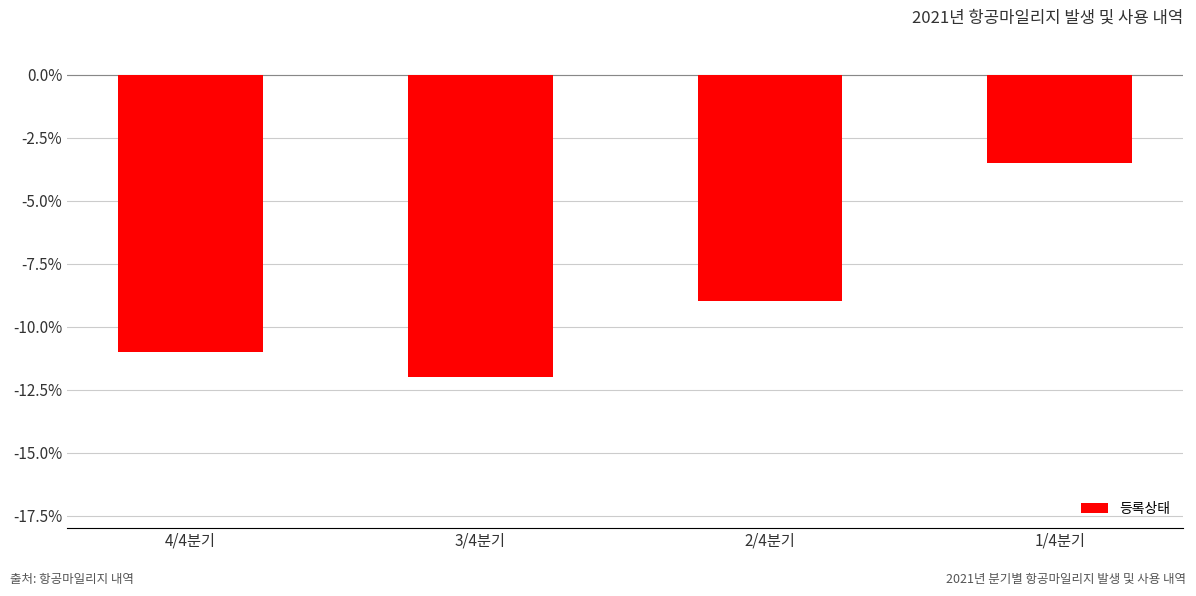

Reading left to right, extract all data points from this chart.

4/4분기=-11.0	3/4분기=-12.0	2/4분기=-9.0	1/4분기=-3.5